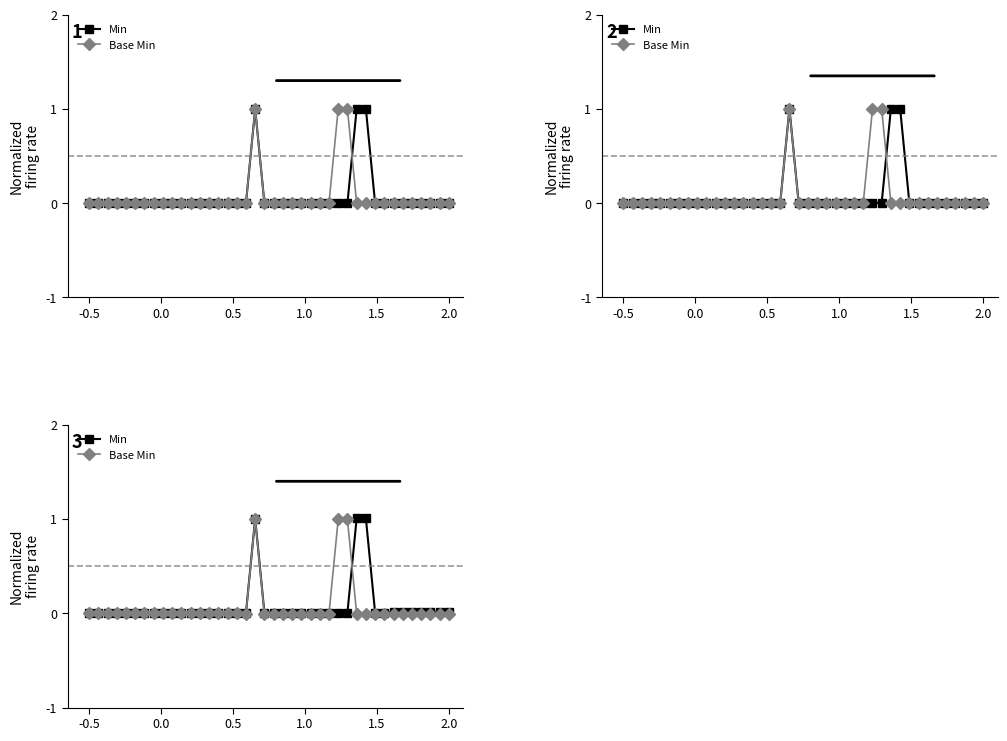

Does the chart have visible grid lines?

No